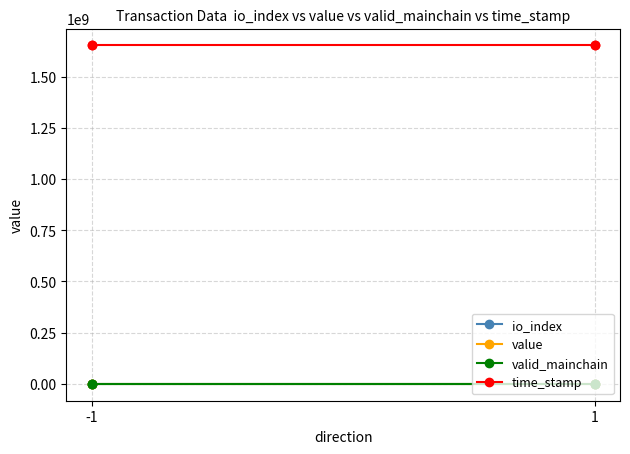

What is the average value of the time_stamp series?

1652119626.5